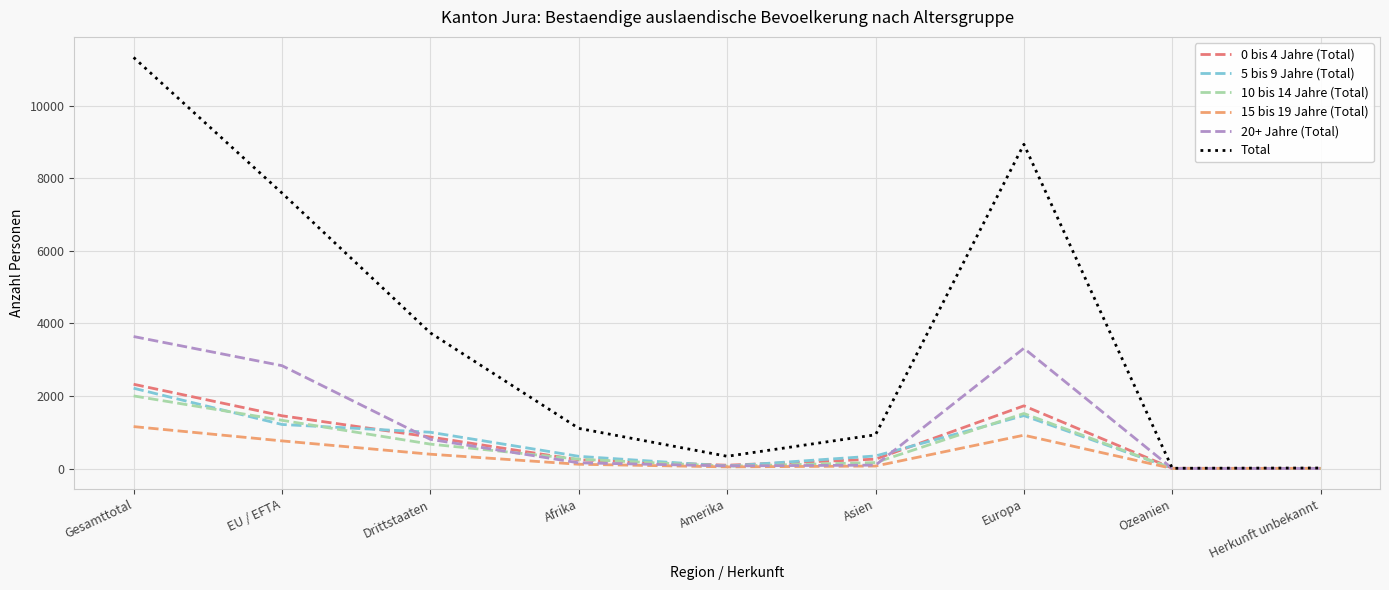

Which series has the widest spread of values?

Total